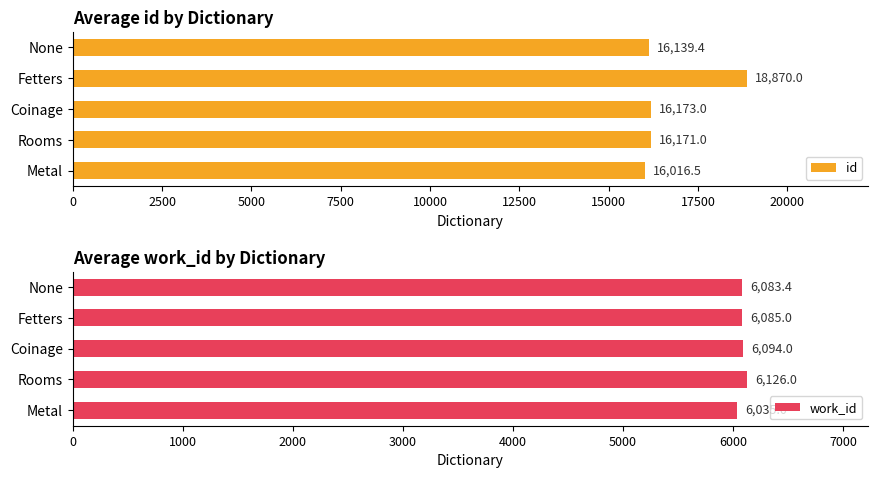

List the labels in order of work_id value, smallest first.

Metal, None, Fetters, Coinage, Rooms